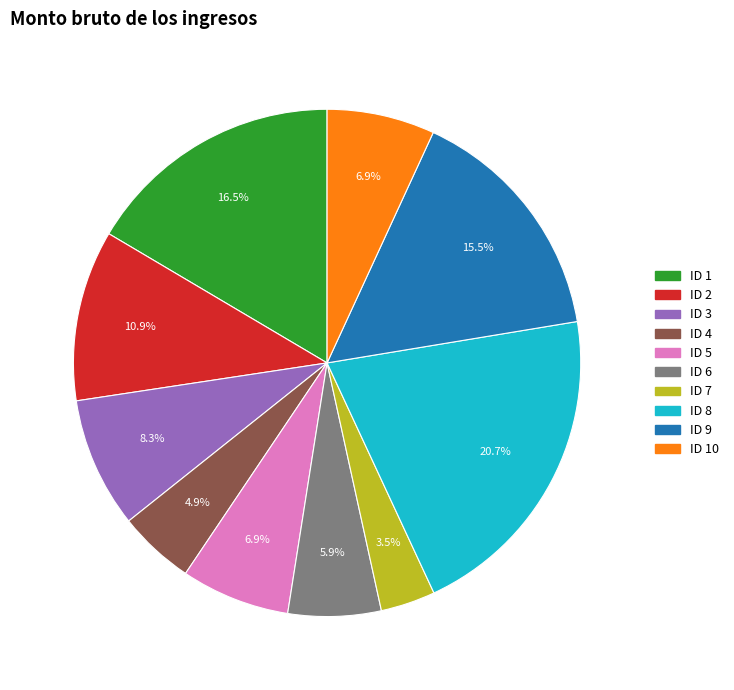

Is there a majority slice in this chart?

No